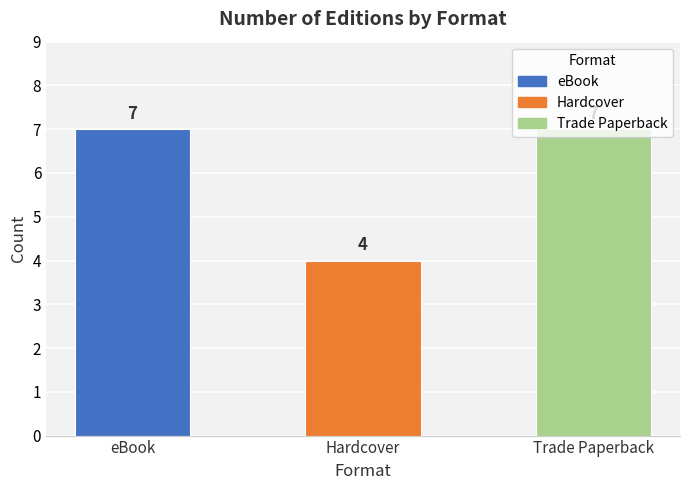

What is the value of the 3rd bar from the left?

7